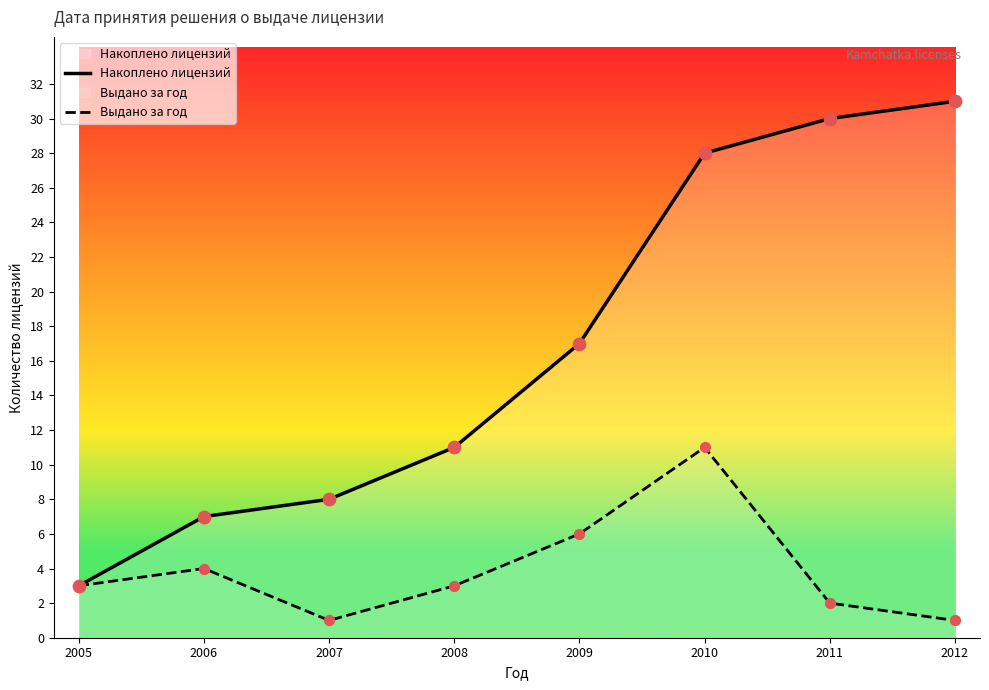

Which series reaches the minimum Y coordinate?

Выдано за год